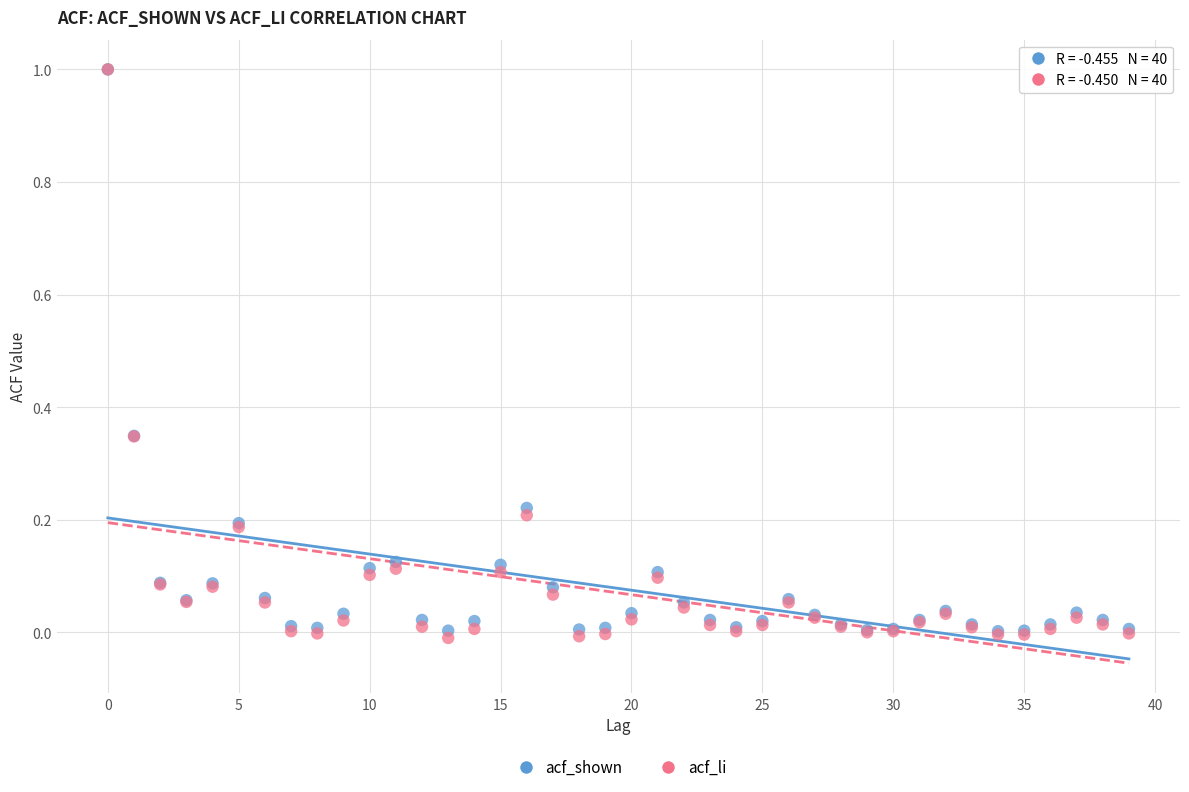

What are all the series names shown in the legend?

acf_shown, acf_li